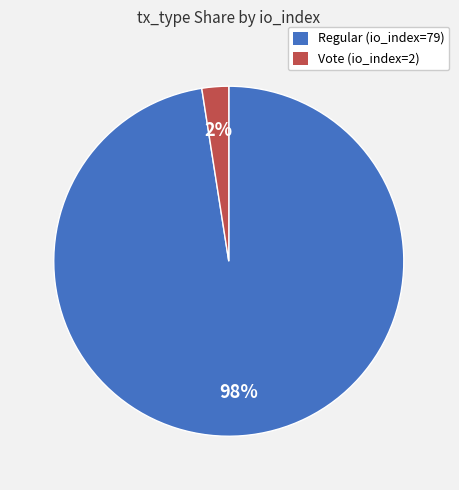

Does Vote (io_index=2) account for over 50% of the chart?

No